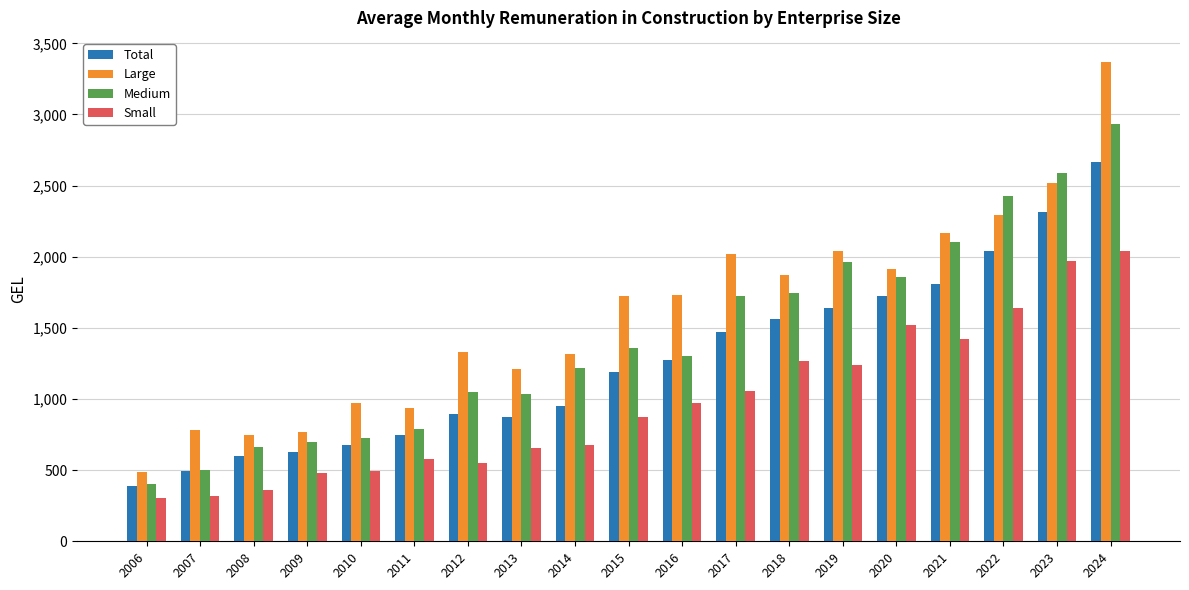

How many groups of bars are there?

19